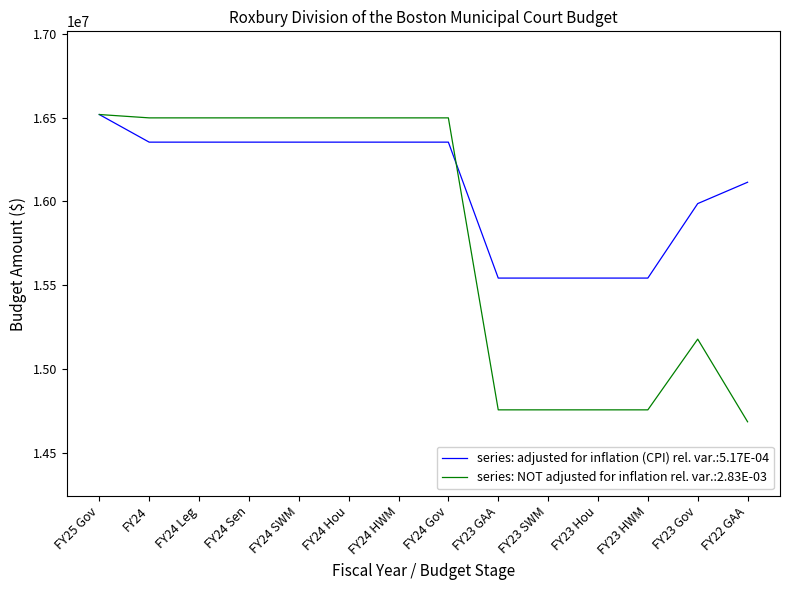

Which series has the largest total across all categories?

series: adjusted for inflation (CPI) rel. var.:5.17E-04